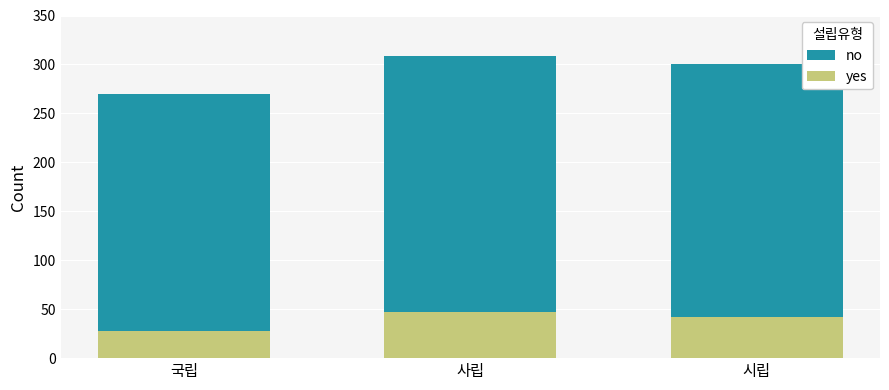

What is the difference between the yes values at 시립 and 국립?

14